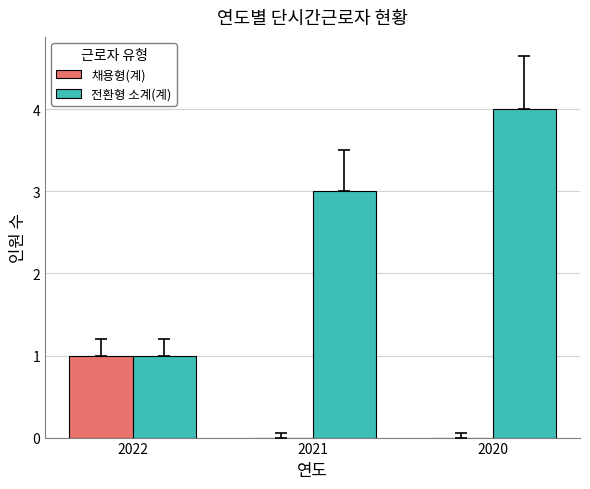

Reading right to left, extract all data points from this chart.

채용형(계): 2020=0	2021=0	2022=1
전환형 소계(계): 2020=4	2021=3	2022=1